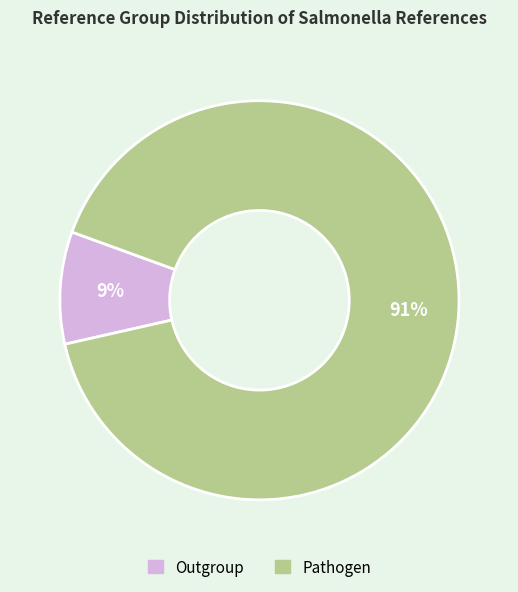

The Outgroup slice represents 1% of the pie. True or false?

False